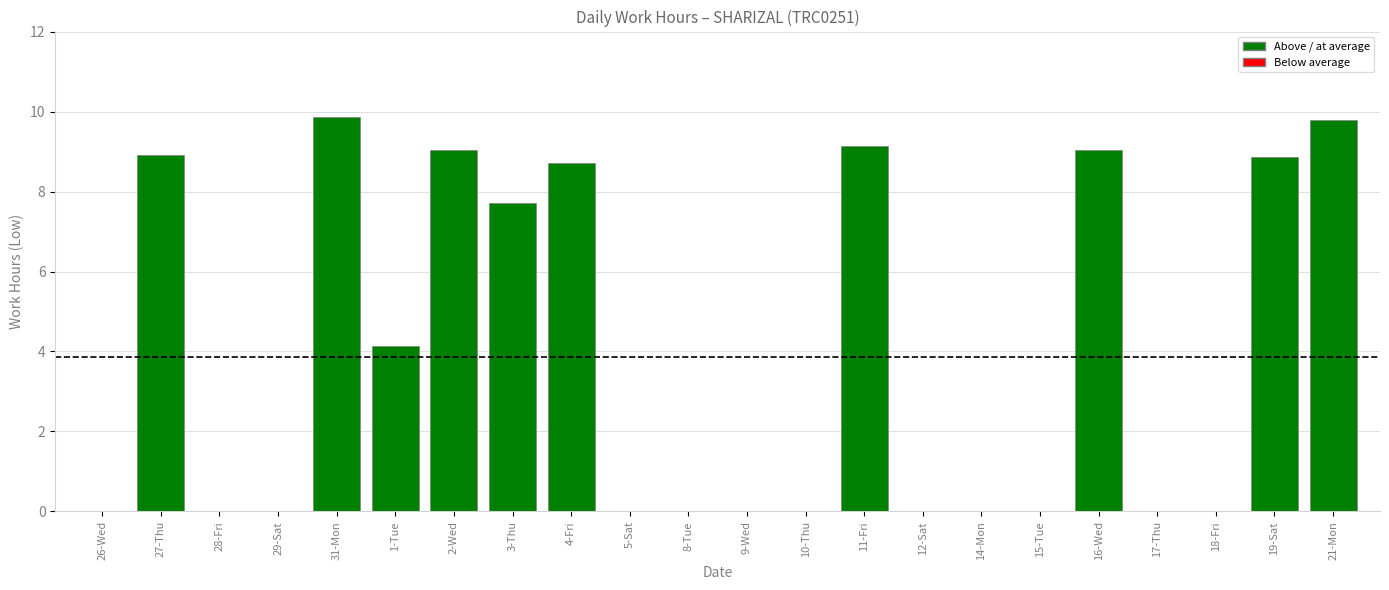

Where is the data nearest to the value 4?

1-Tue